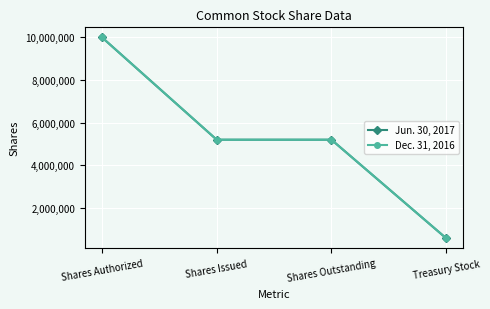

Which category has the highest value across all series?

Shares Authorized